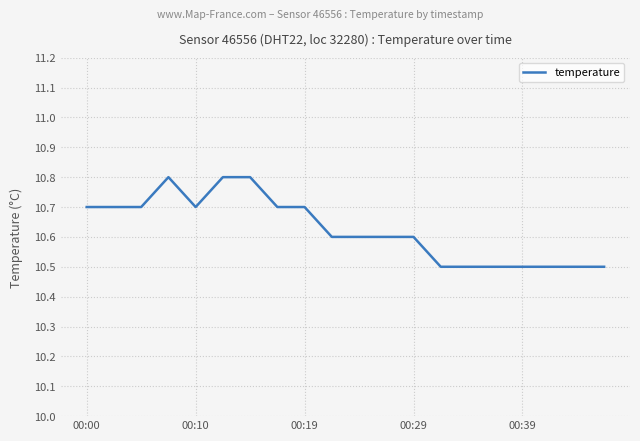

Does the chart display data point markers on the line(s)?

No